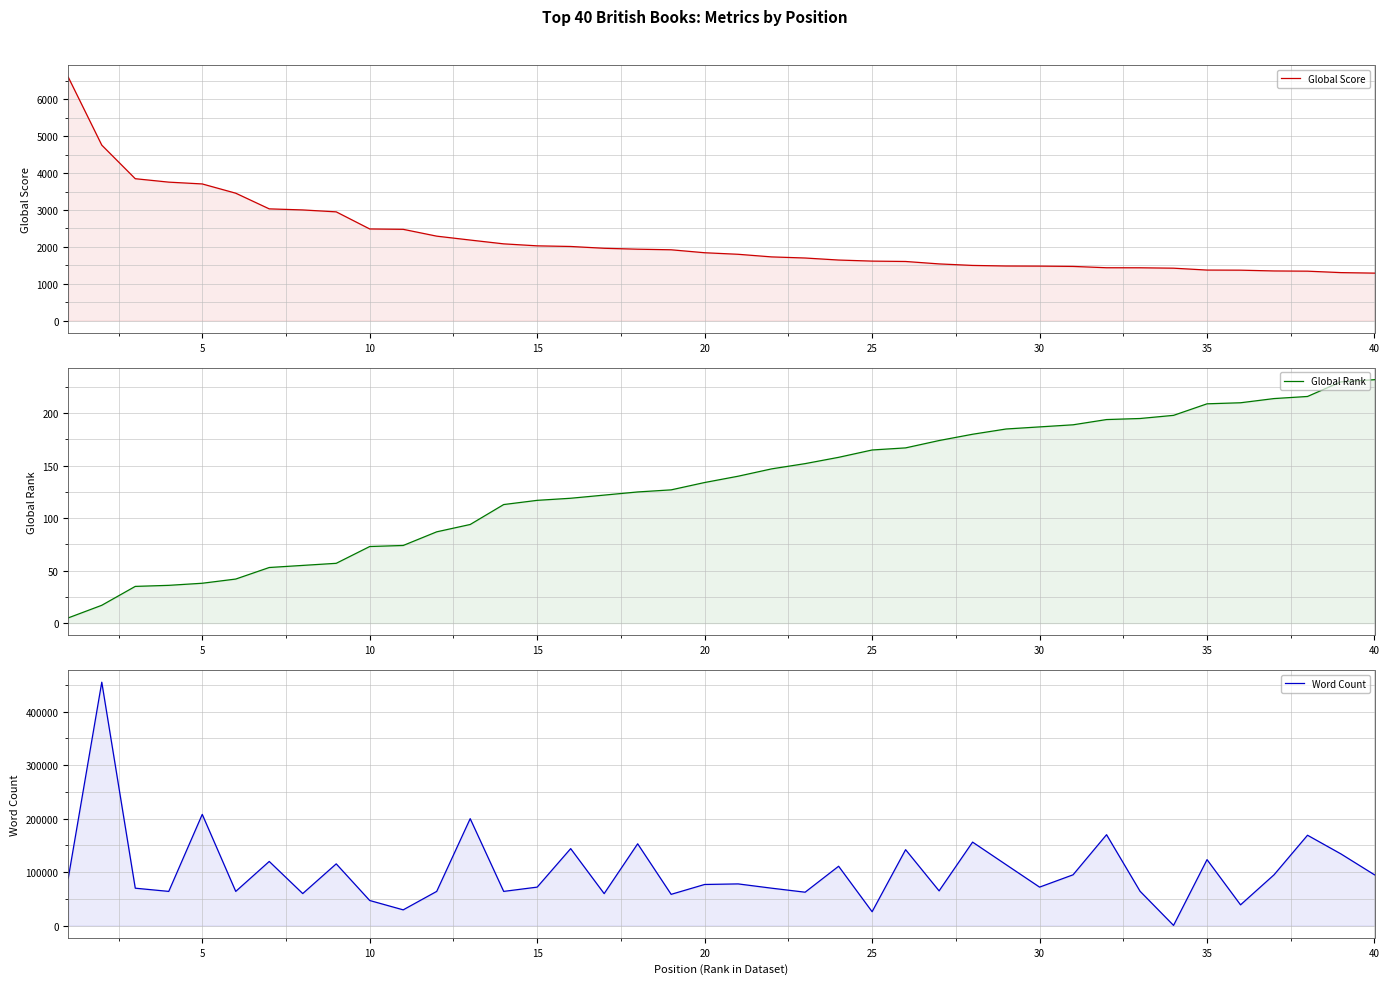

Reading right to left, extract all data points from this chart.

Global Score: 1288	1302	1341	1347	1368	1371	1422	1433	1434	1470	1478	1481	1497	1538	1604	1614	1643	1698	1728	1799	1841	1921	1937	1962	2011	2028	2082	2185	2291	2476	2486	2950	3002	3031	3456	3707	3756	3849	4760	6603
Global Rank: 232	230	216	214	210	209	198	195	194	189	187	185	180	174	167	165	158	152	147	140	134	127	125	122	119	117	113	94	87	74	73	57	55	53	42	38	36	35	17	5
Word Count: 95000	134000	169000	95000	38867	123378	434	64312	170000	95022	72000	114000	156154	65000	142000	26000	111025	62500	70000	78000	76944	58500	153000	59860	144000	72000	64000	200000	64000	29500	46972	115500	59960	120000	64000	208000	64000	70000	455125	88942